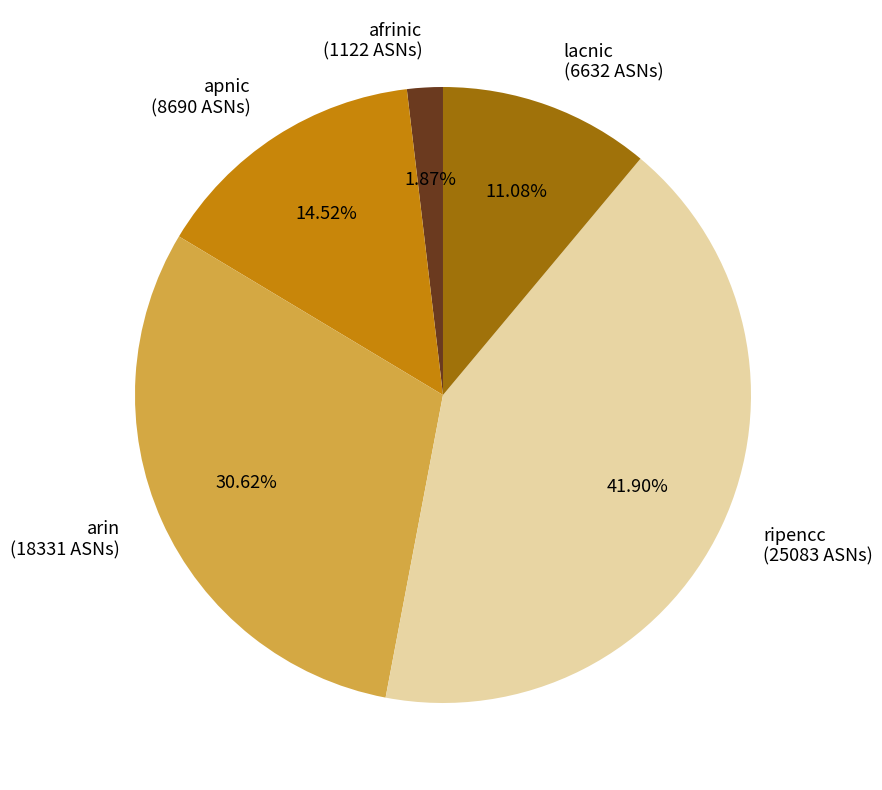

Which category has the smallest portion of the pie?

afrinic